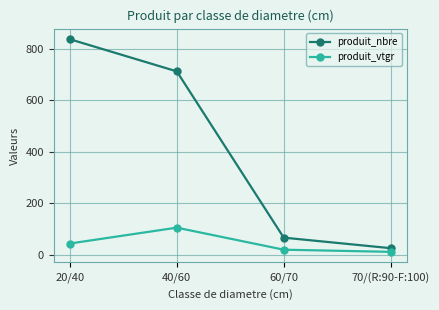

What is the label of the 2nd point from the right?

60/70